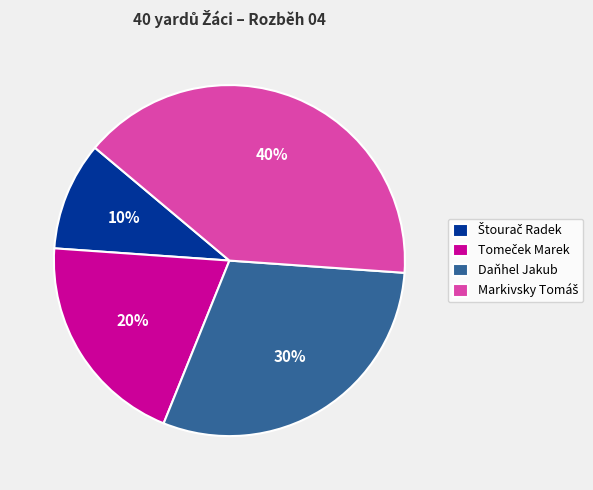

Does any single category account for the majority?

No